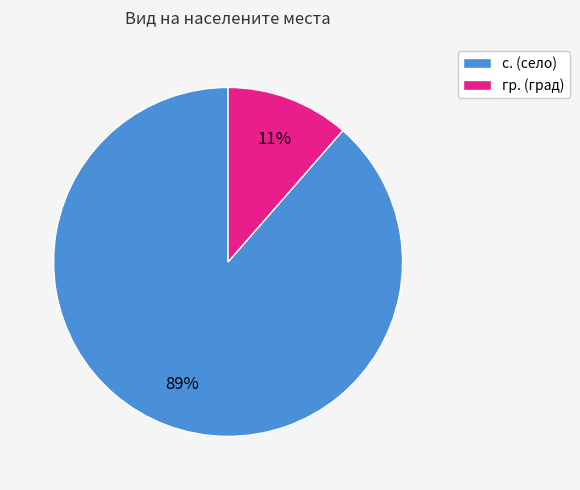

Is the sum of с. and гр. greater than half?

Yes